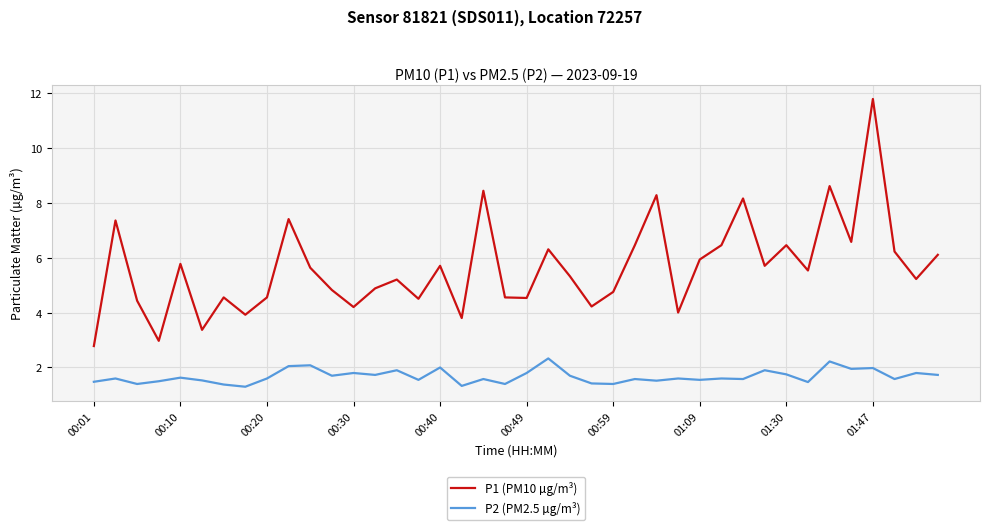

What is the maximum value shown in the chart?

11.8